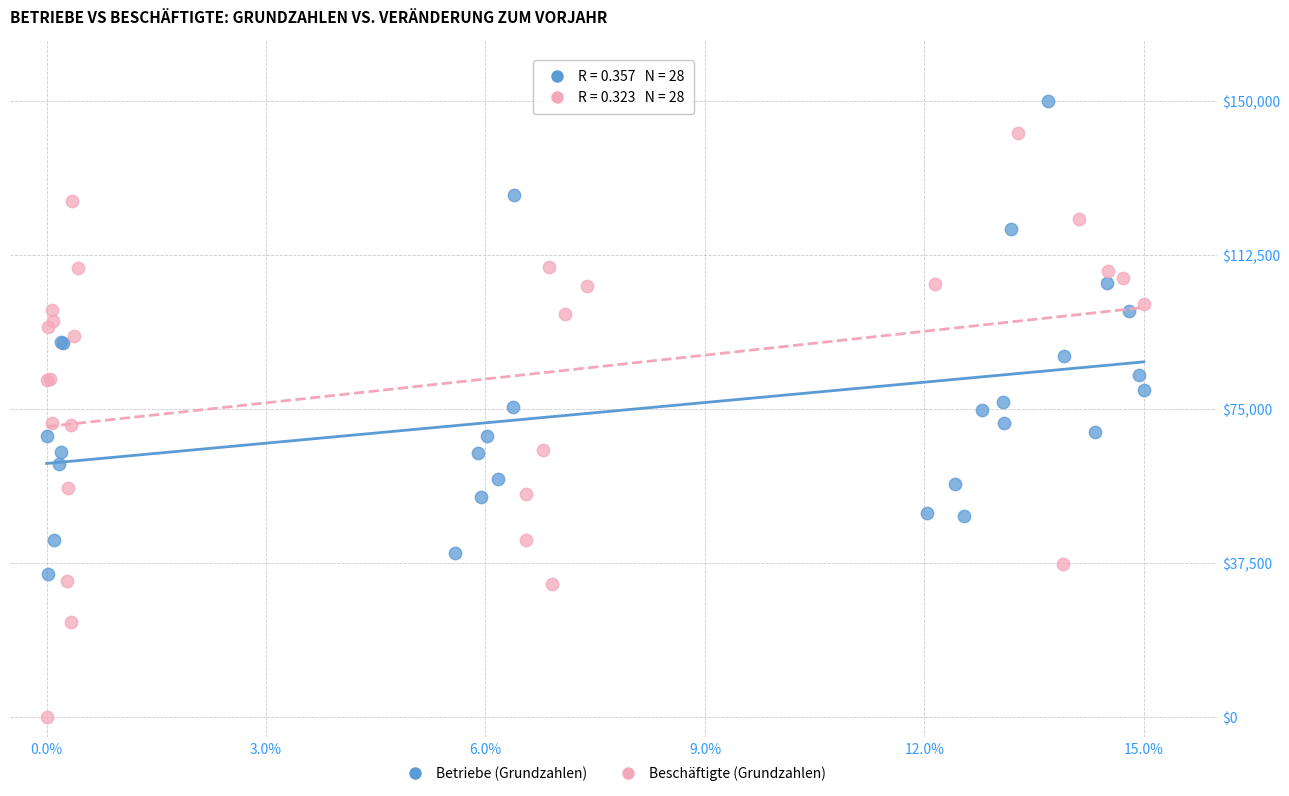

Which series has the widest spread of Y values?

Beschäftigte (Grundzahlen)